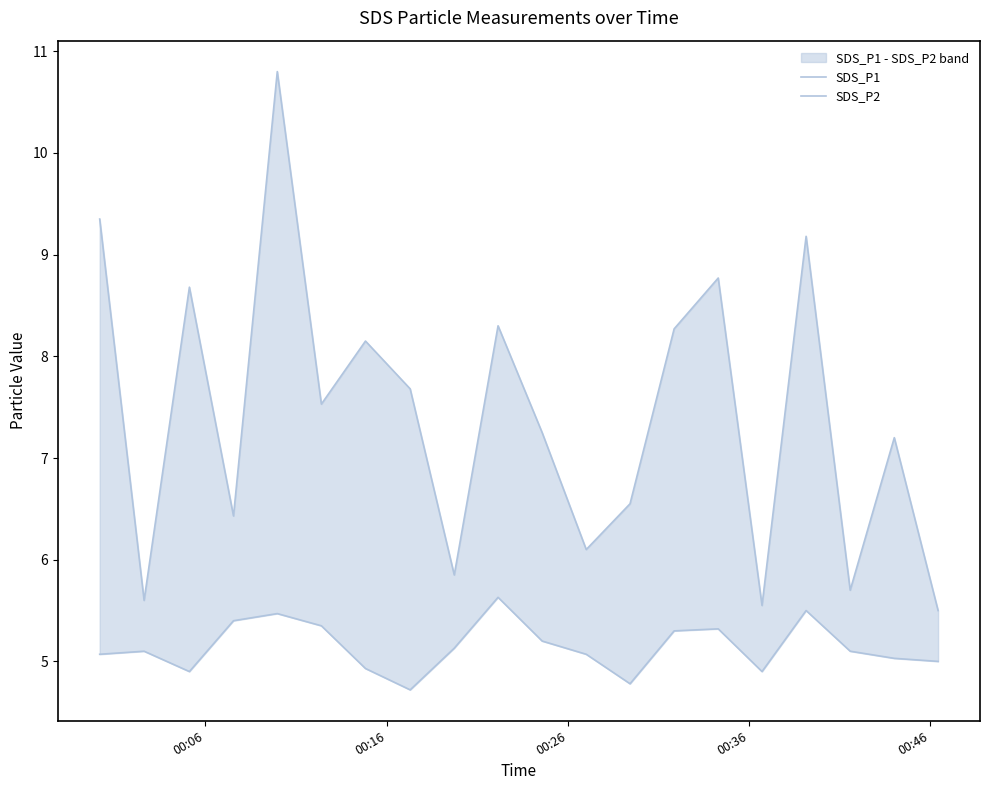

What is the average value of the SDS_P1 series?

7.4